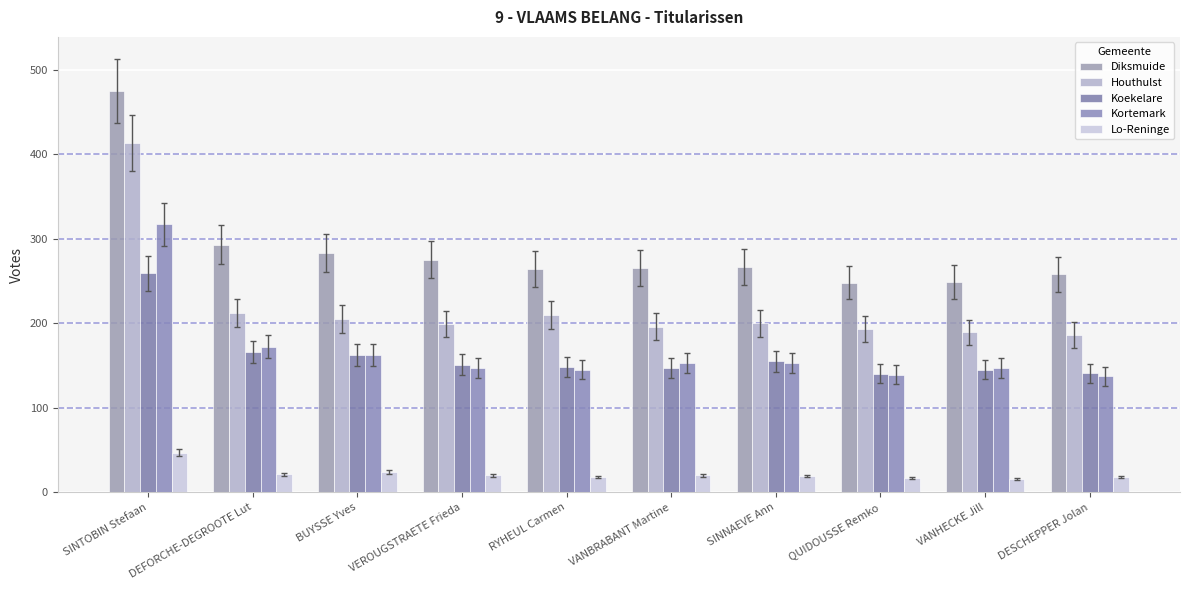

Is the value of Koekelare at QUIDOUSSE Remko greater than the value of Houthulst at SINNAEVE Ann?

No